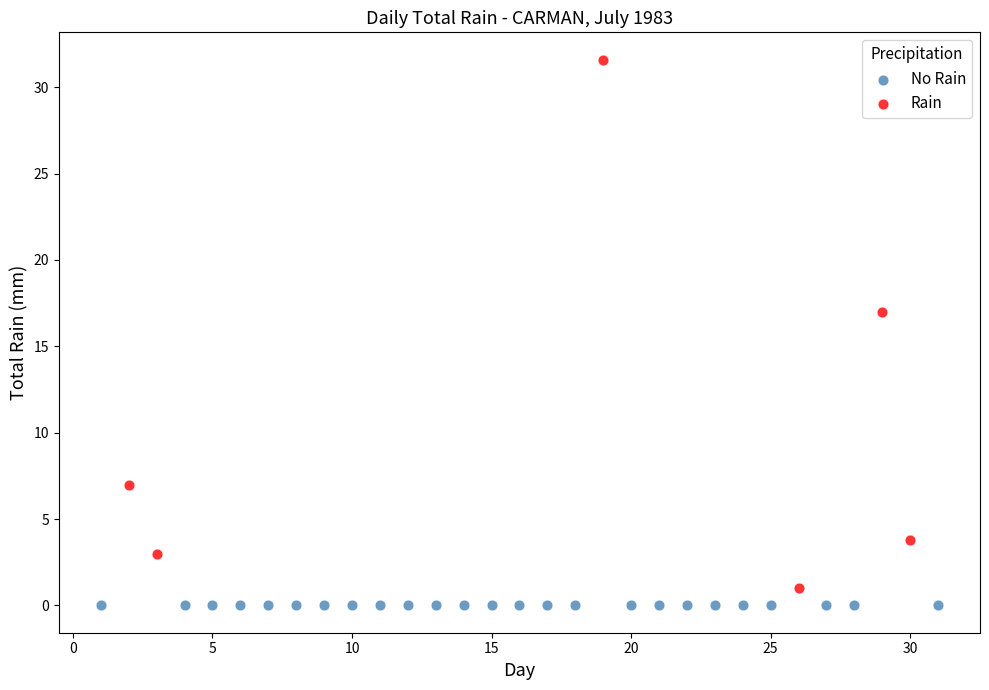

Which series contains the highest Y value?

Rain